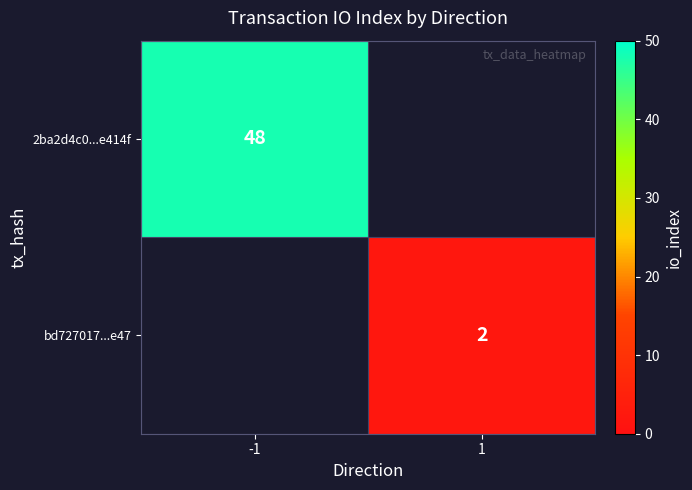

The value of bd727017...e47 at 1 is 2. True or false?

True